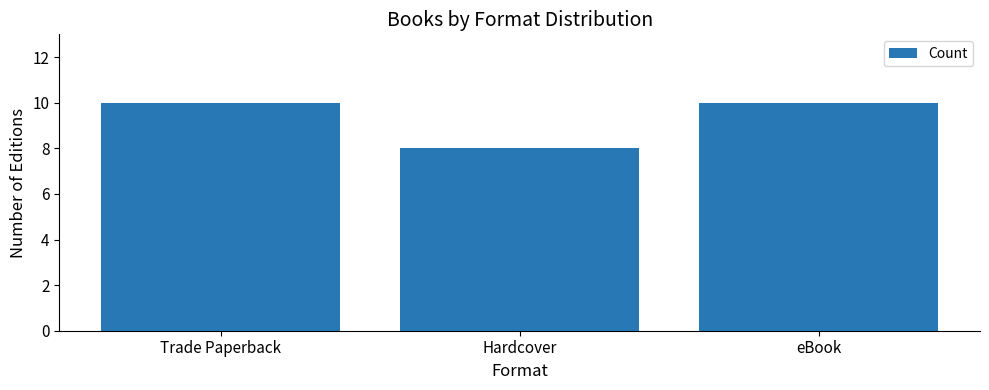

What is the sum of the values at eBook and Trade Paperback?

20